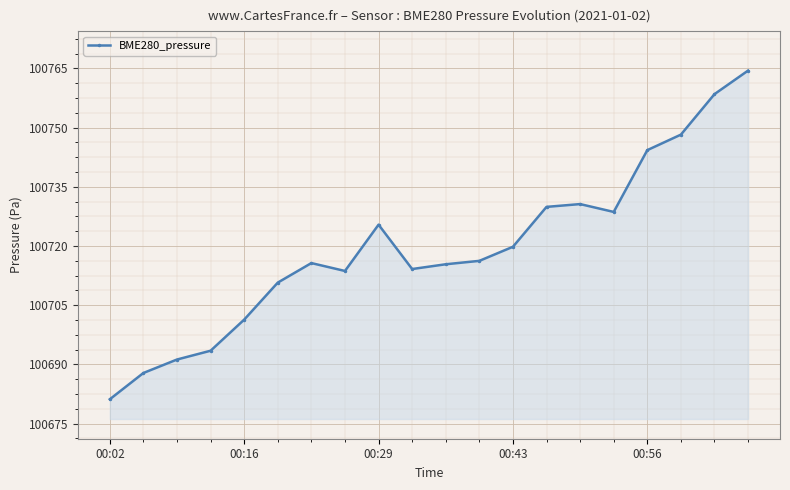

What is the value of the 19th point from the left?

100758.5